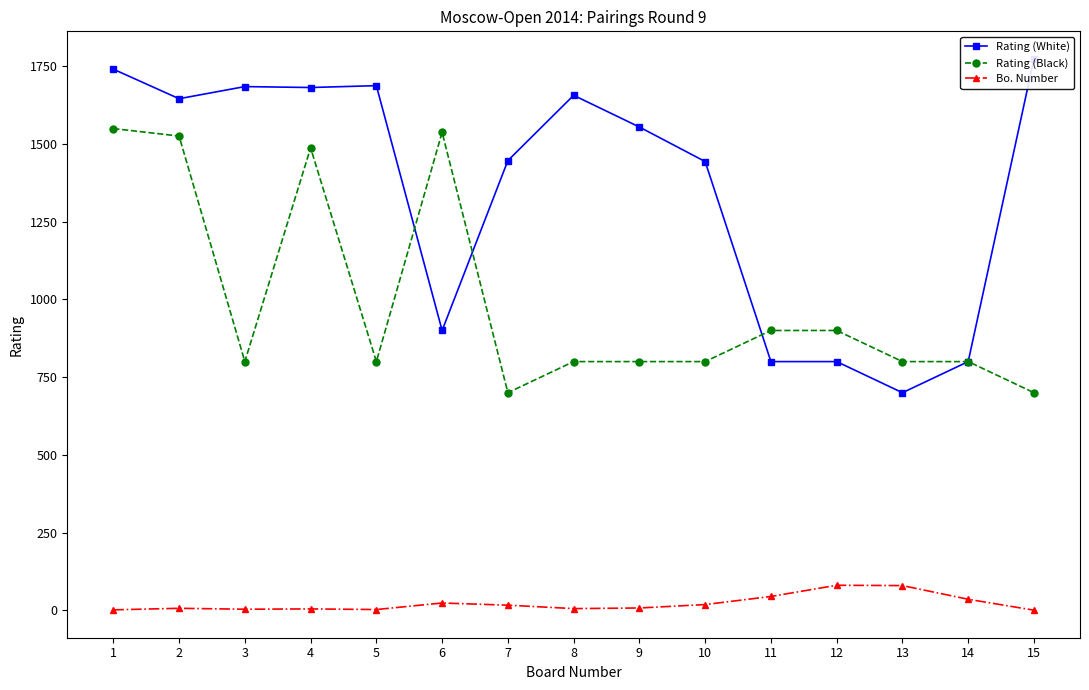

True or false: Rating (Black) and Bo. Number intersect in this chart.

False